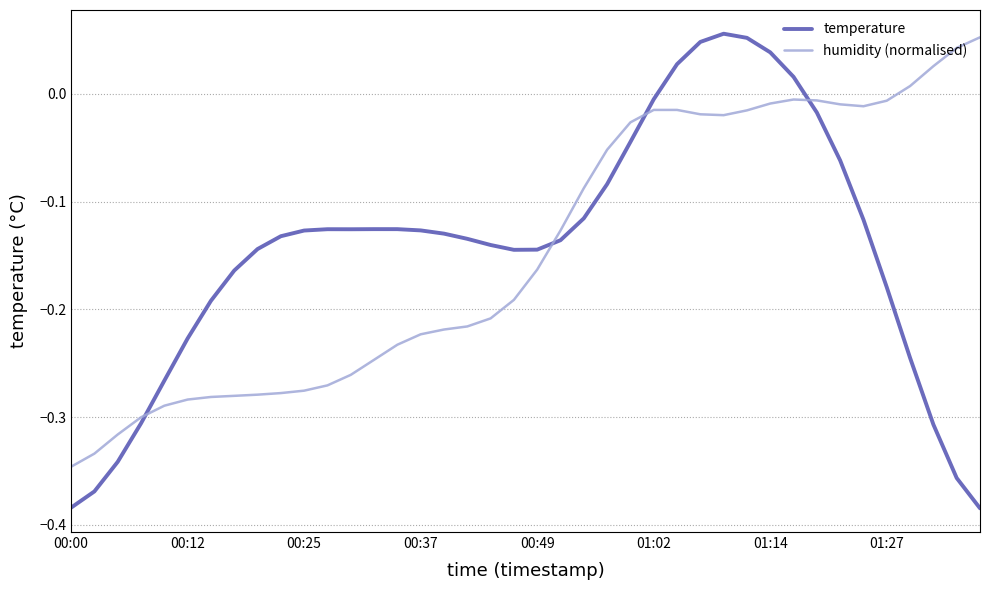

What is the difference between the maximum and minimum values in the temperature series?

0.4